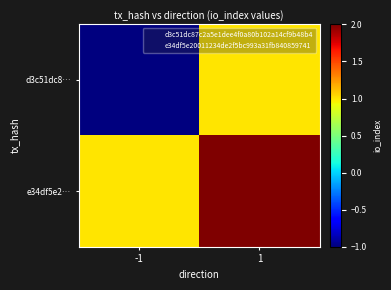

Which series has the widest spread of values?

d3c51dc8…